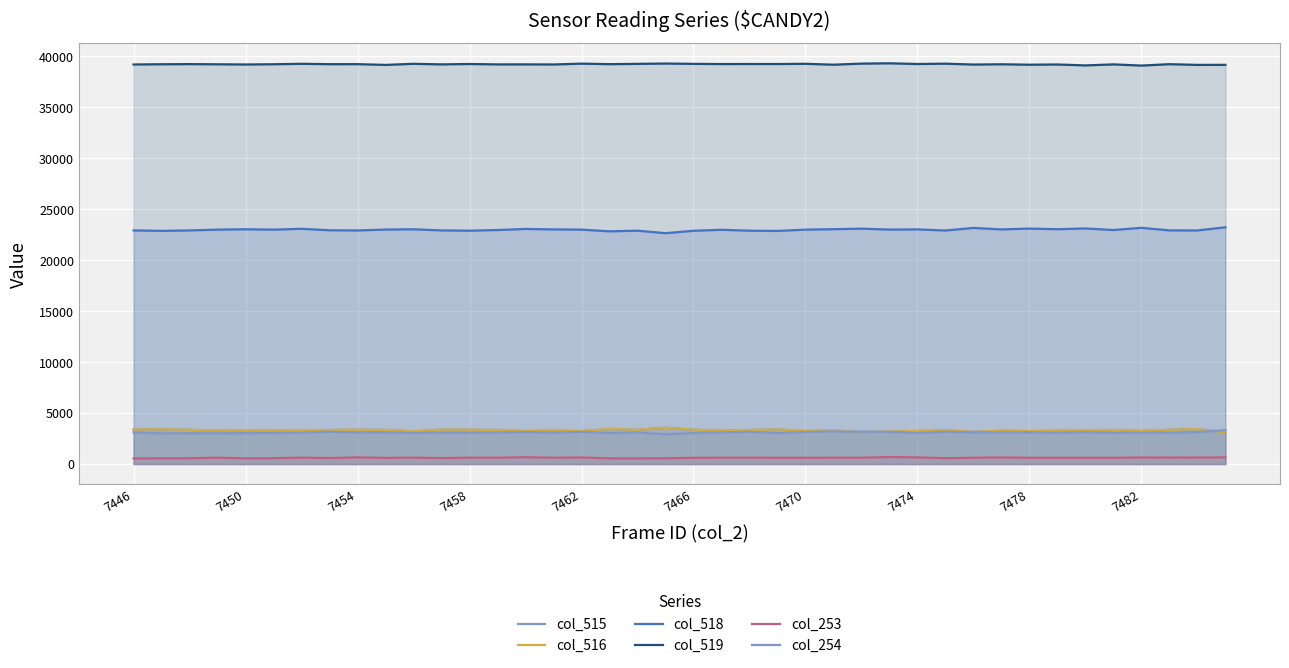

The value of col_253 at 31 is 888. True or false?

False